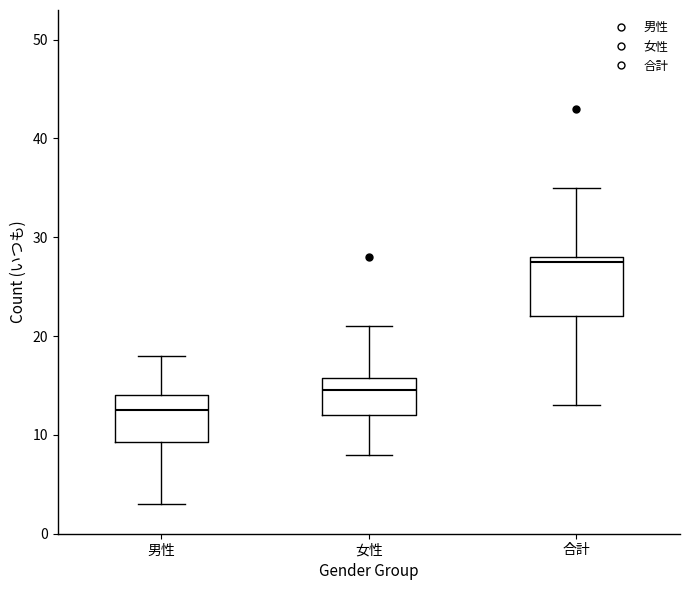

Reading left to right, transcribe this box plot: for each box, give where its median line is, the range the box spans, and where its two whiskers end, as read against the y-axis. The values are not printed on the chart, so give them approximately, as read against the axis.

男性: median 13, box 9 to 14, whiskers 3 to 18
女性: median 15, box 12 to 16, whiskers 8 to 21
合計: median 28 (just below the box's upper edge), box 22 to 28, whiskers 13 to 35